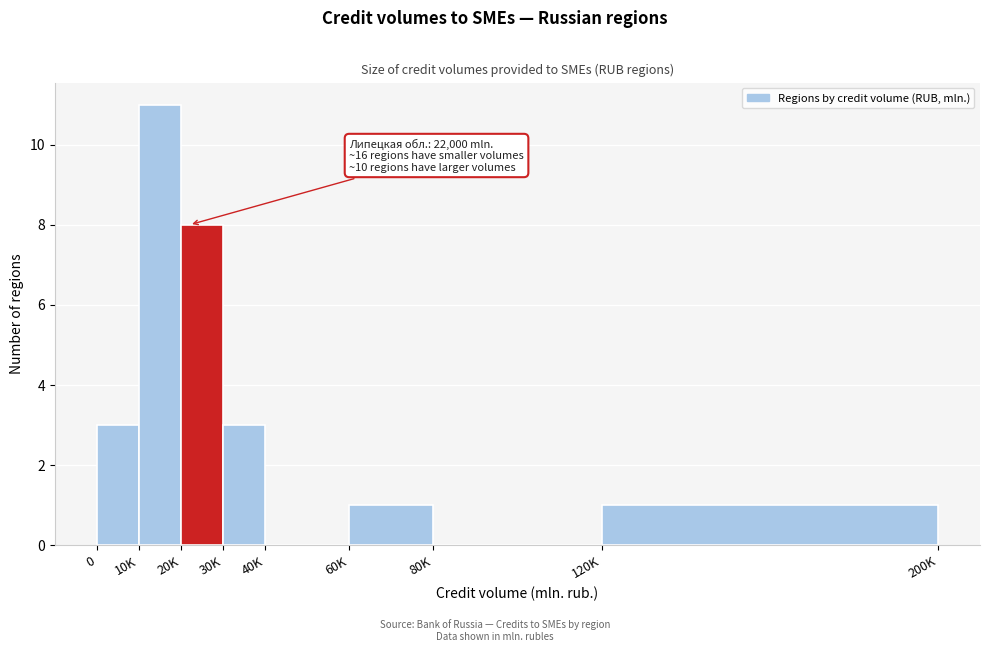

Reading right to left, transcribe all the data shown in this chart.

120K=1	80K=0	60K=1	40K=0	30K=3	20K=8	10K=11	0=3